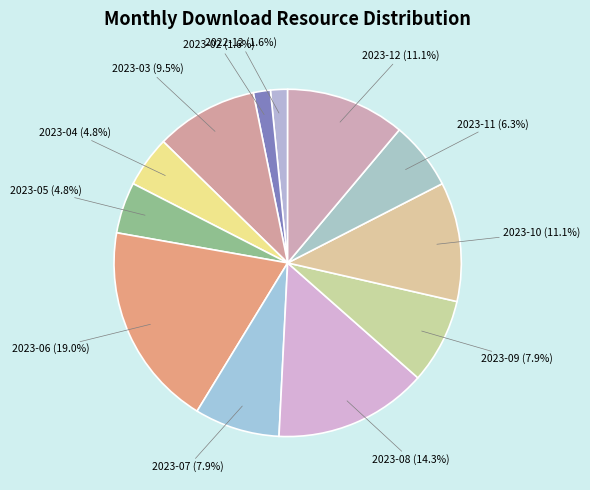

Count the number of slices in the pie.

12